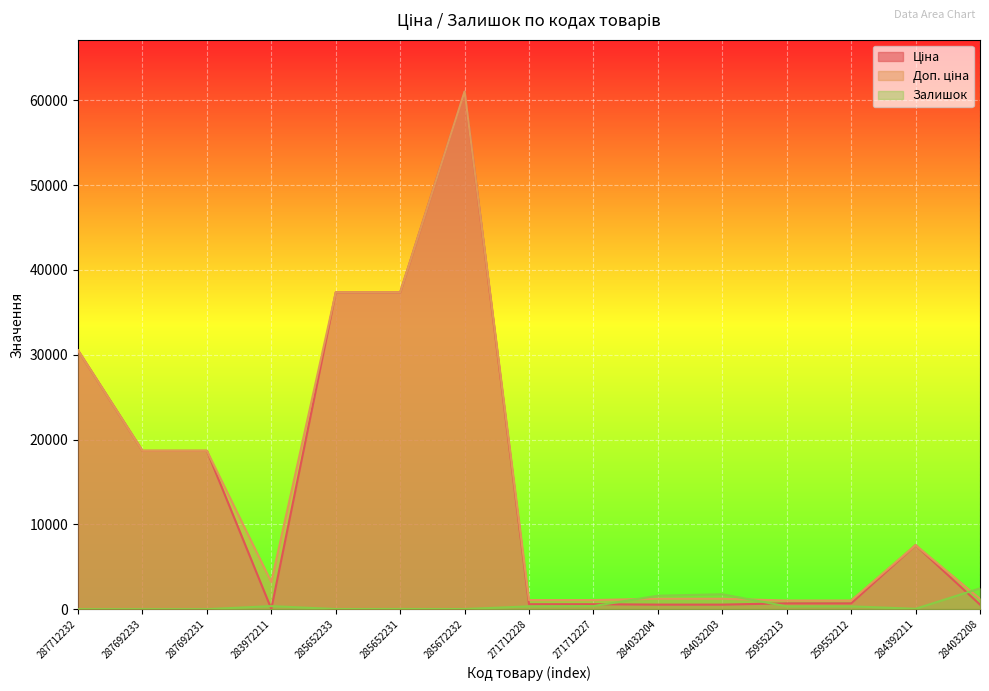

Between which two adjacent categories do Доп. ціна and Залишок first intersect?

271712227 and 284032204